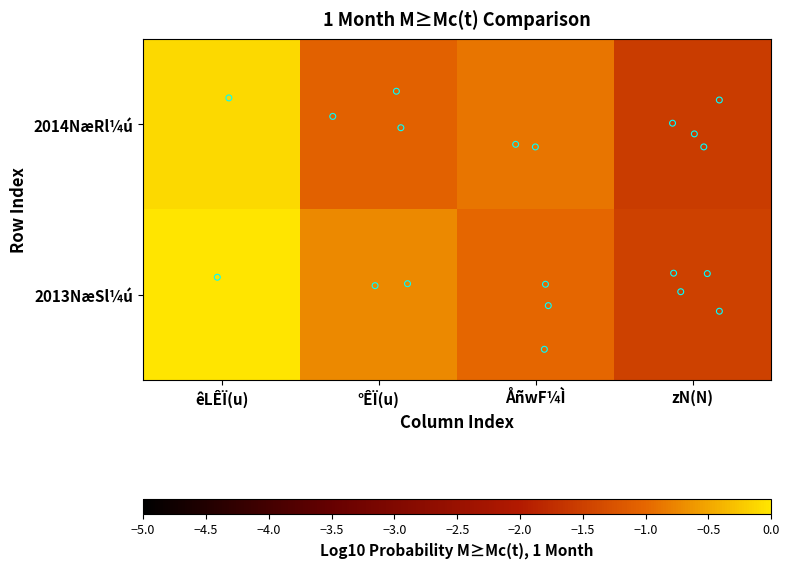

Rank the series at ÅñwF¼Ì from highest to lowest value.

2014NæRl¼ú, 2013NæSl¼ú